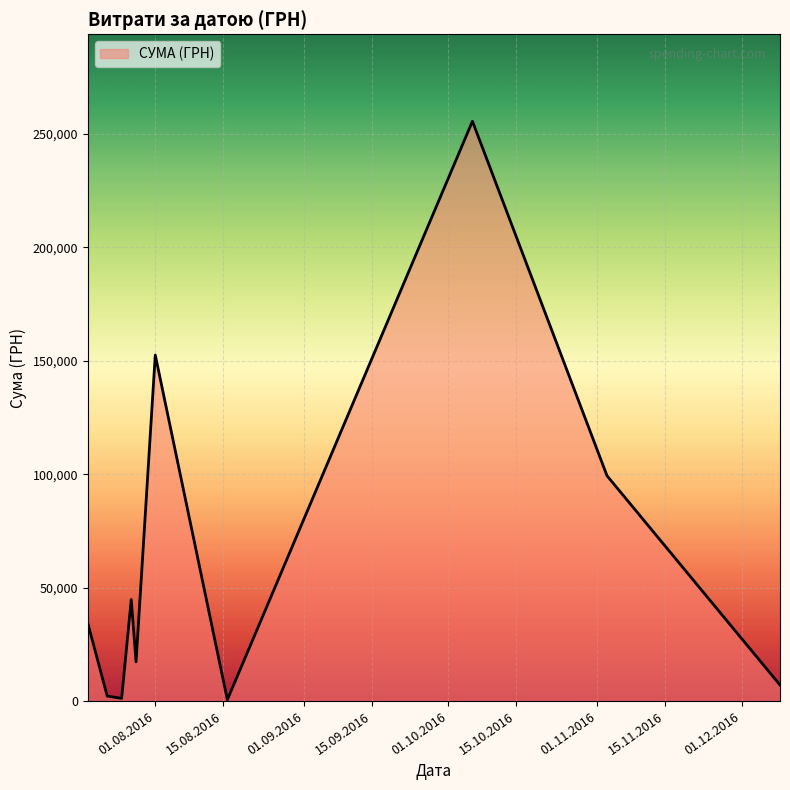

What is the maximum value shown in the chart?

255550.2